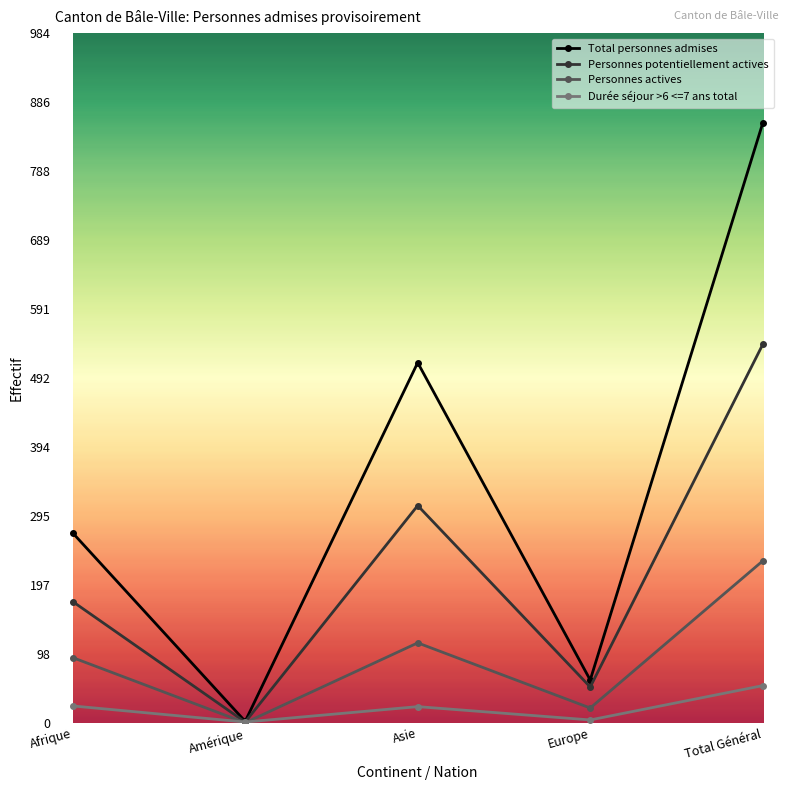

How many lines are shown in the chart?

4